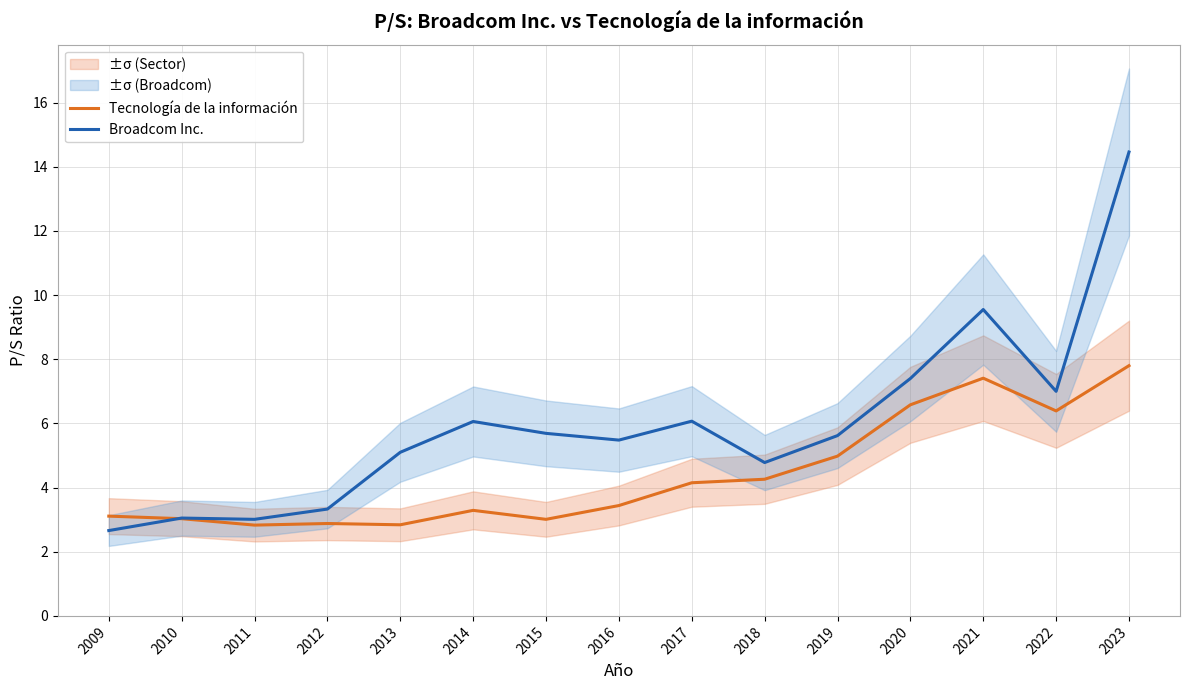

Count the number of data series in this chart.

2